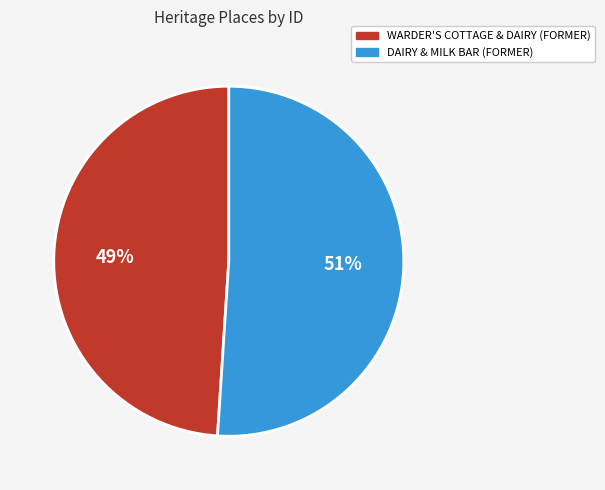

To the nearest percent, what is the average slice percentage?

50%